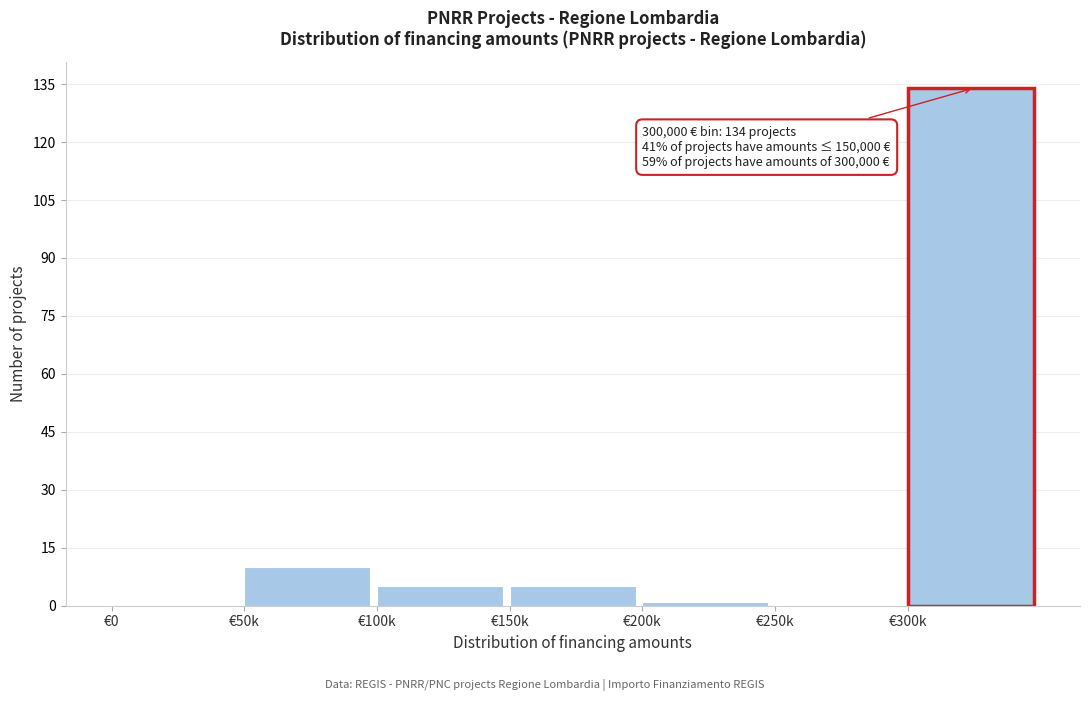

Reading left to right, transcribe all the data shown in this chart.

€0=0	€50k=10	€100k=5	€150k=5	€200k=1	€250k=0	€300k=134